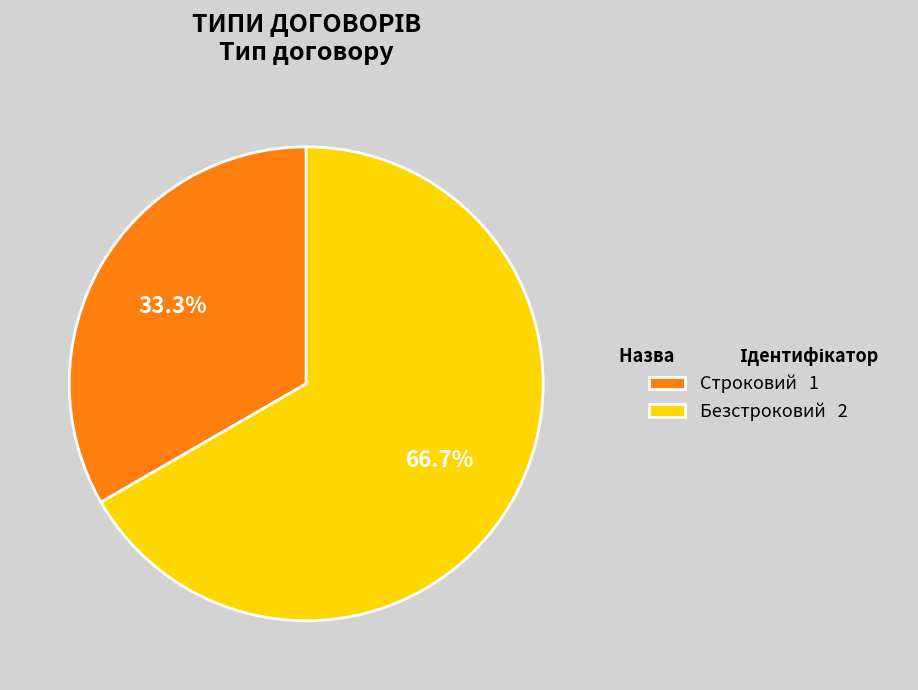

What is the majority slice?

Безстроковий